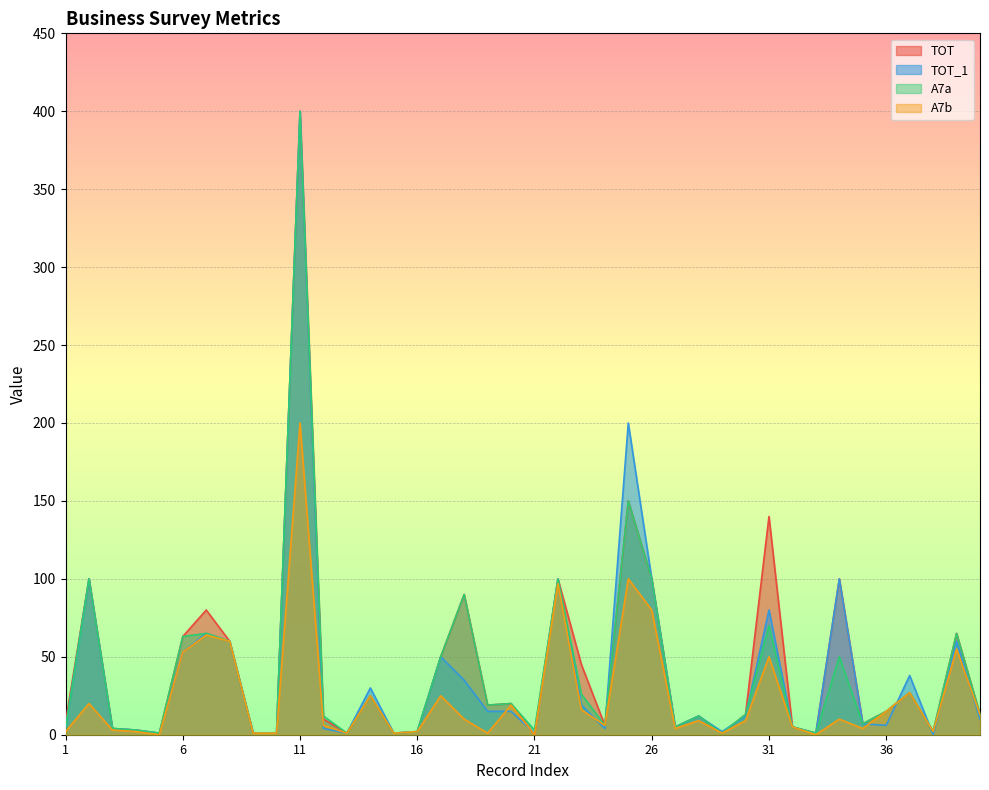

What is the average value of the A7a series?

40